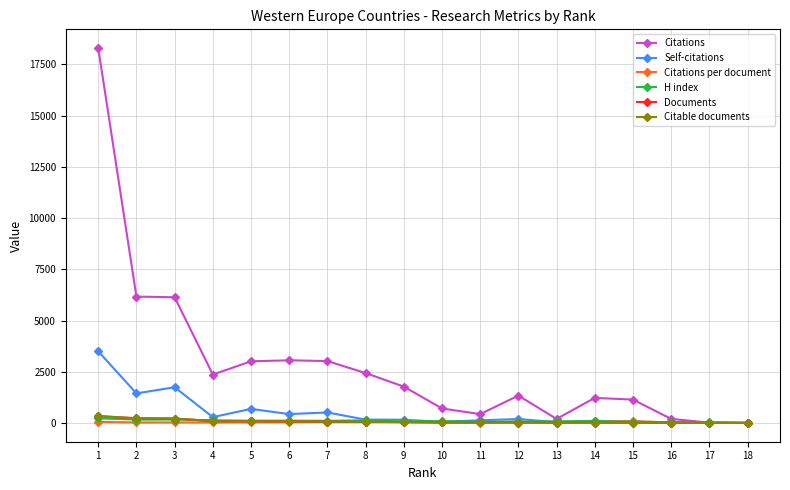

What is the value of the Citations point at the 2nd from the left?

6167.0